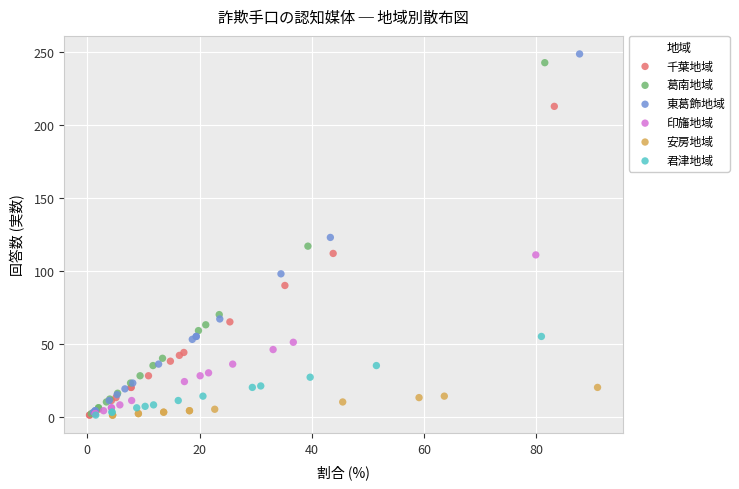

Which series has the largest Y range (max minus min)?

東葛飾地域